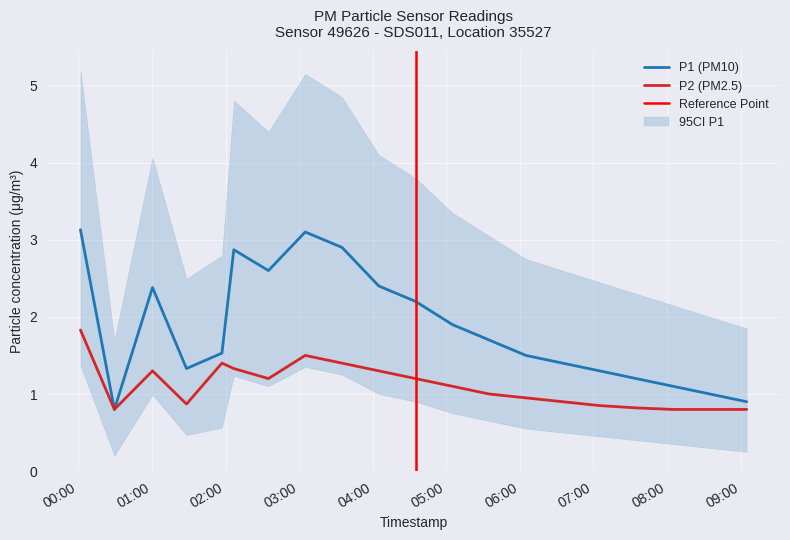

What is the maximum value for P2 (PM2.5)?

1.8